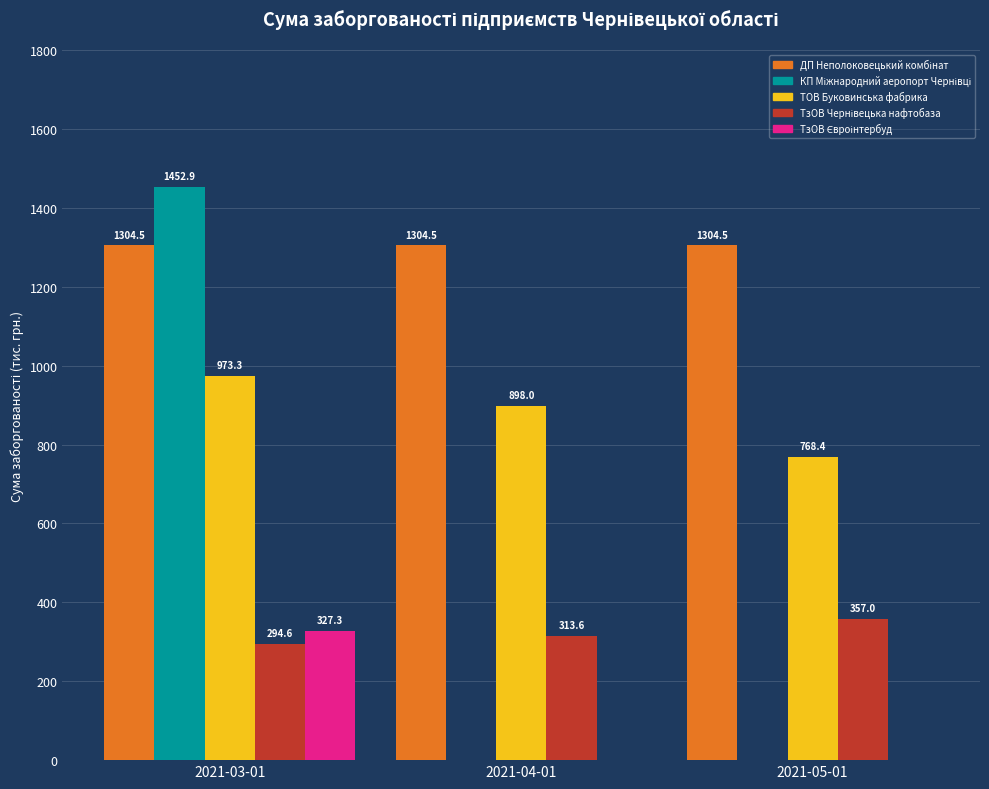

At which category is the sum across all series the highest?

2021-03-01